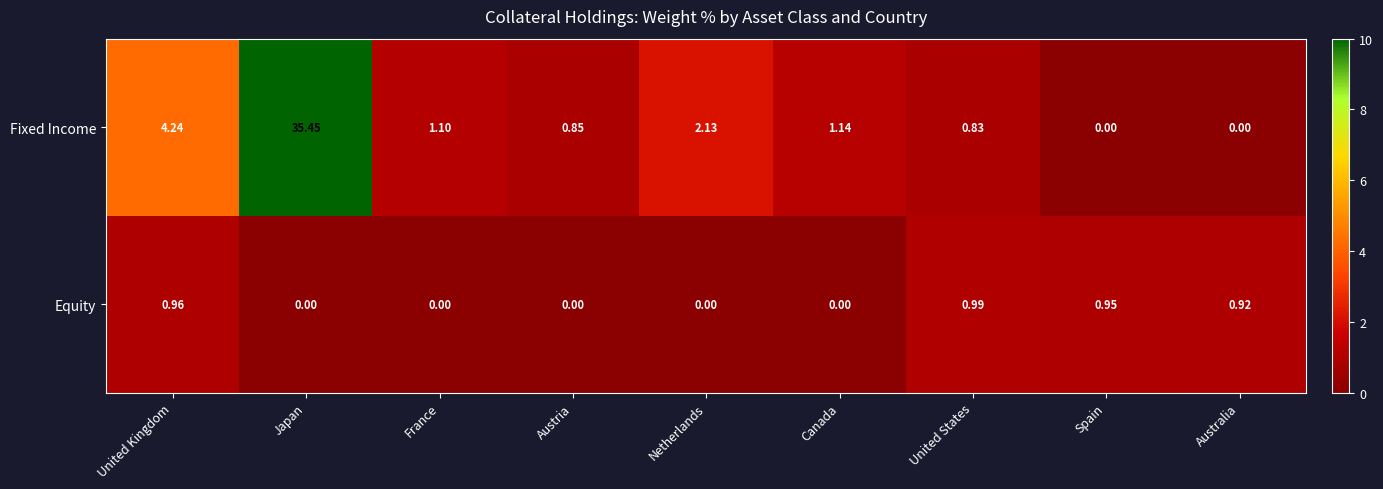

Between United Kingdom and Spain, which series saw the biggest shift?

Fixed Income